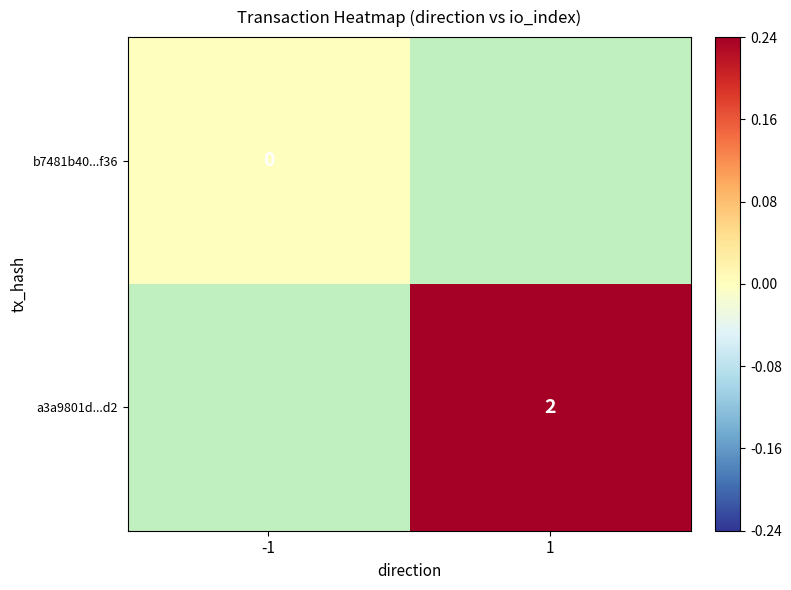

How many data points does each series have?

2